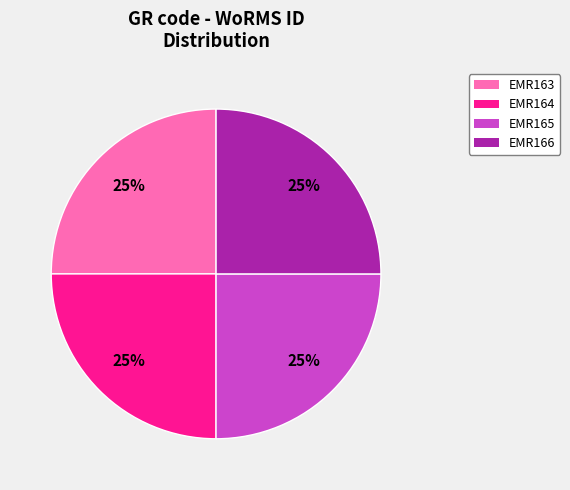

Is it true that EMR164 is 31% of the pie?

False